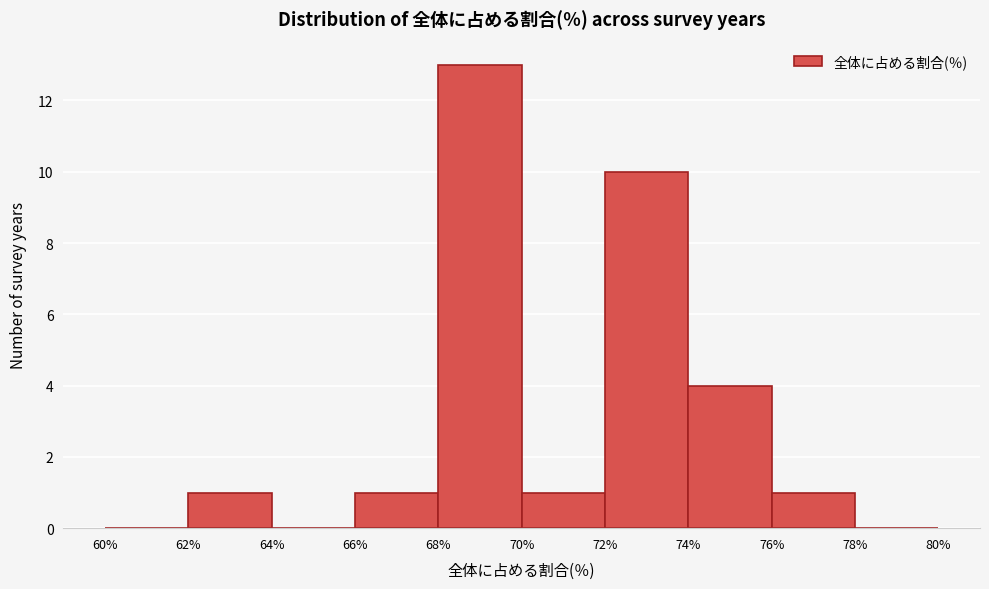

Which range on the x-axis has the tallest bar?

68% to 70%